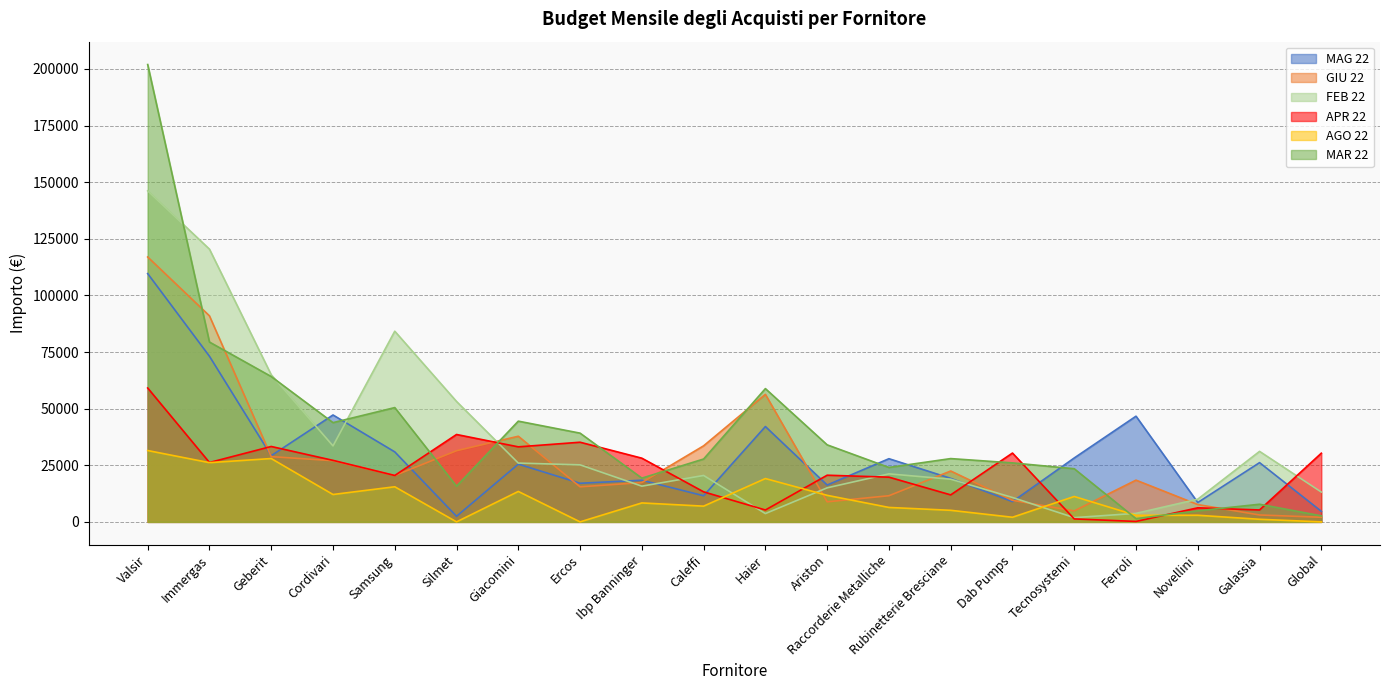

Is it true that MAG 22 equals 14368.2 at Tecnosystemi?

False